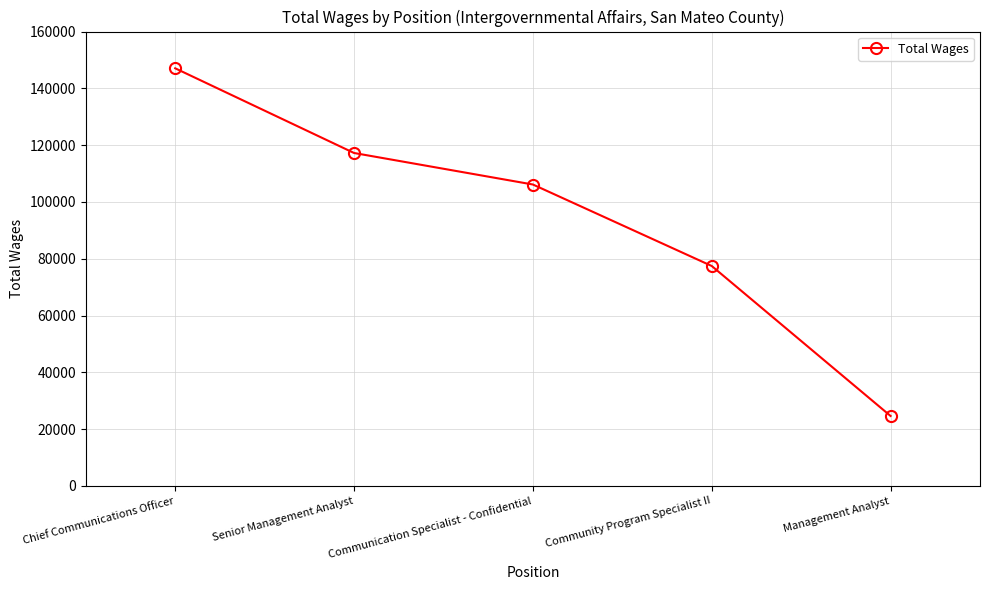

True or false: the data shows 238593 at Chief Communications Officer.

False